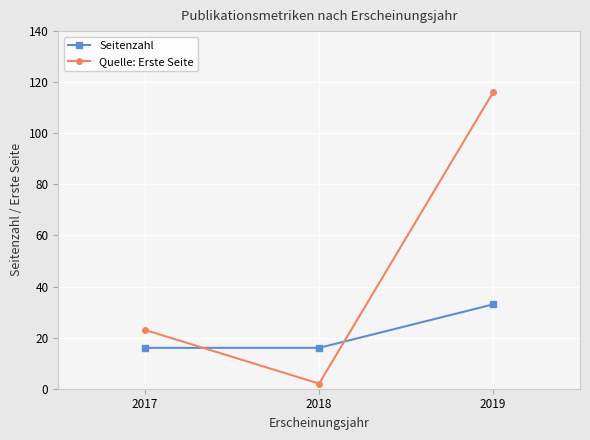

Which series has the widest spread of values?

Quelle: Erste Seite